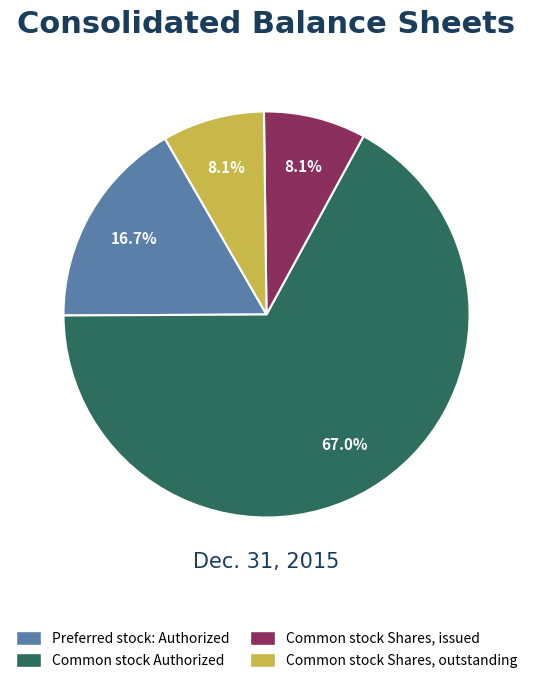

Count the number of slices in the pie.

4